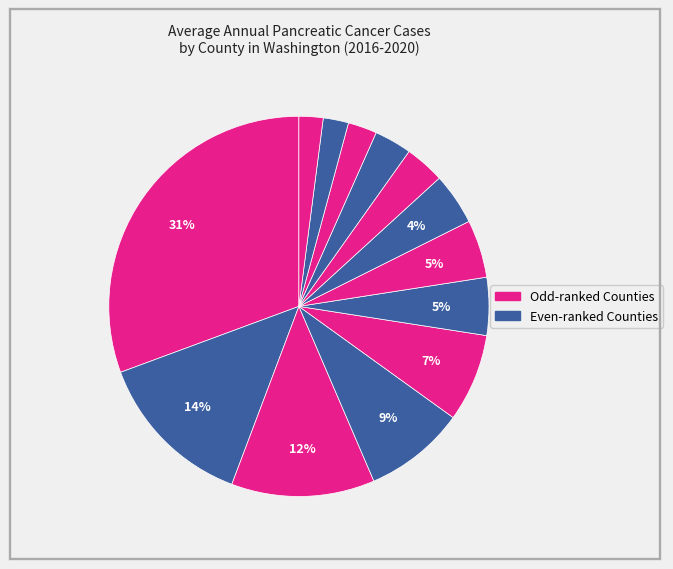

Count the number of slices in the pie.

13